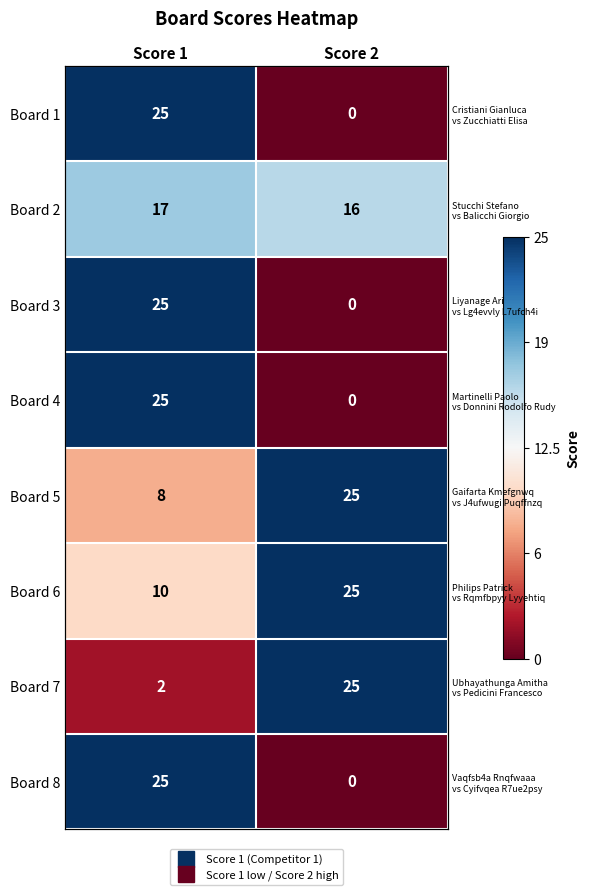

At which category is the sum across all series the highest?

Score 1